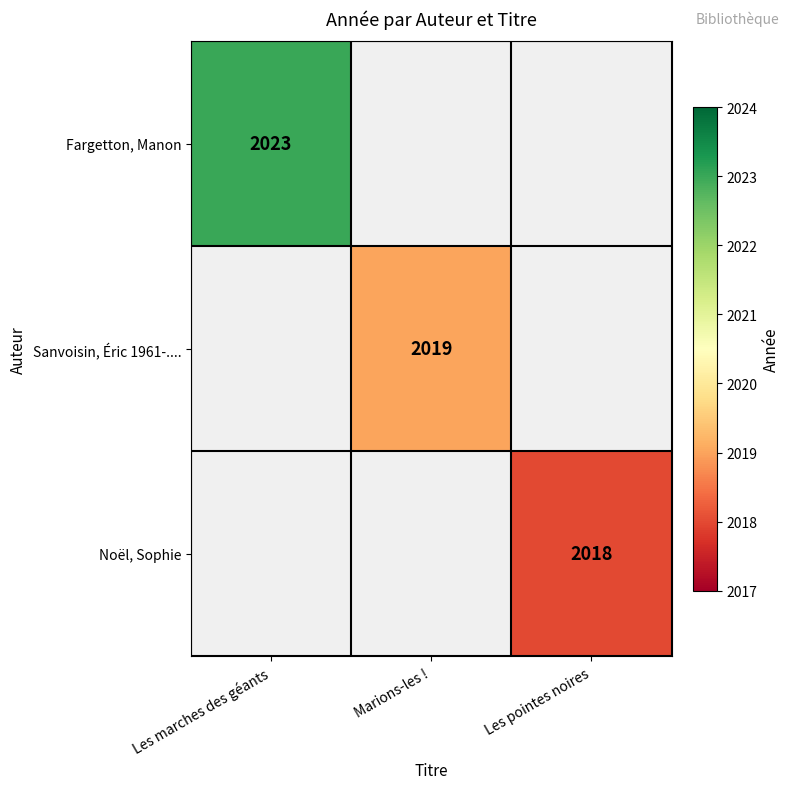

The value of Fargetton, Manon at Les marches des géants is 2023. True or false?

True